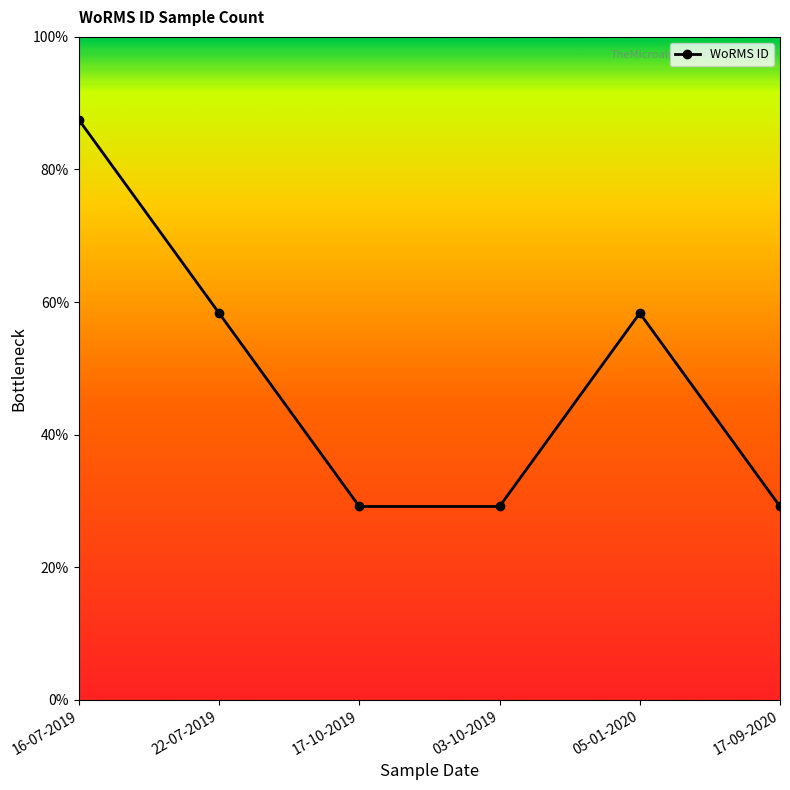

How many points are higher than both their immediate neighbors (excluding endpoints)?

1